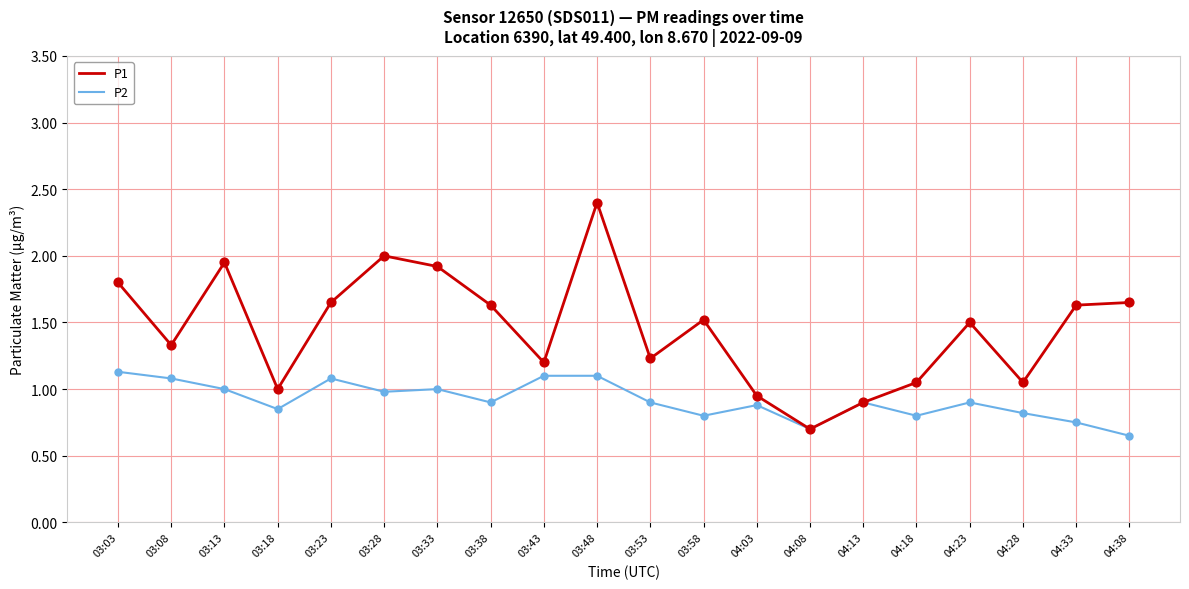

What is the total value across all series at 03:28?

3.0